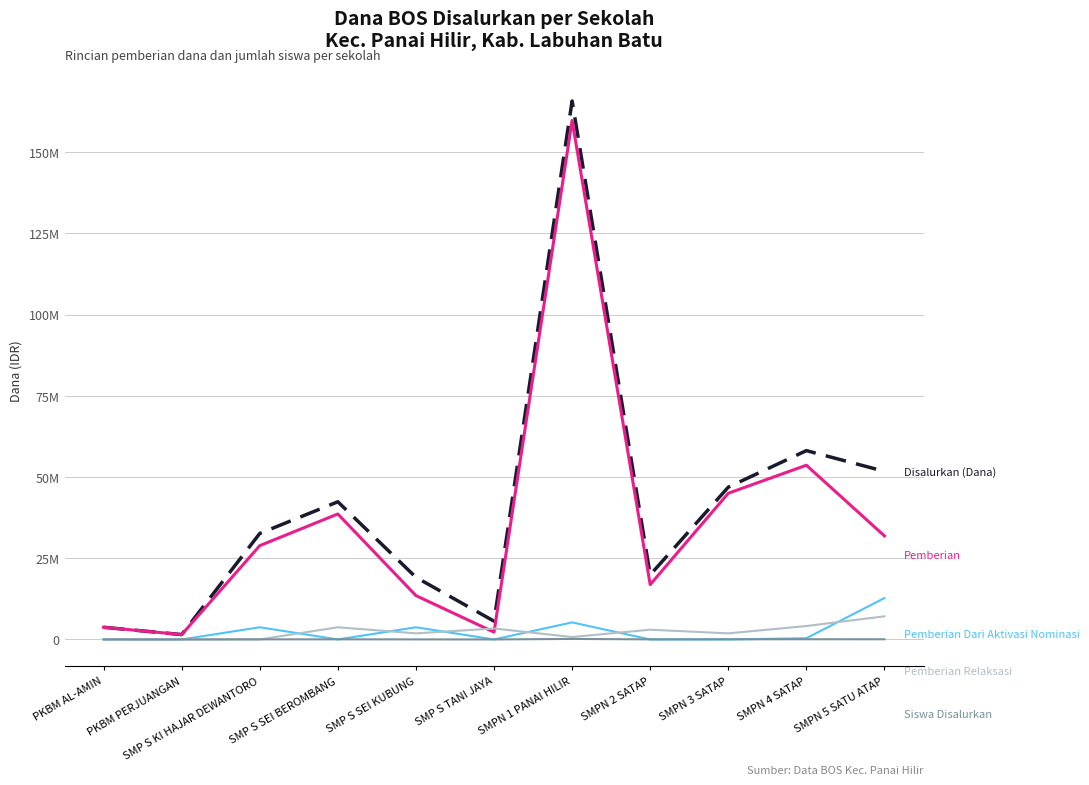

At which category is the sum across all series the highest?

SMPN 1 PANAI HILIR